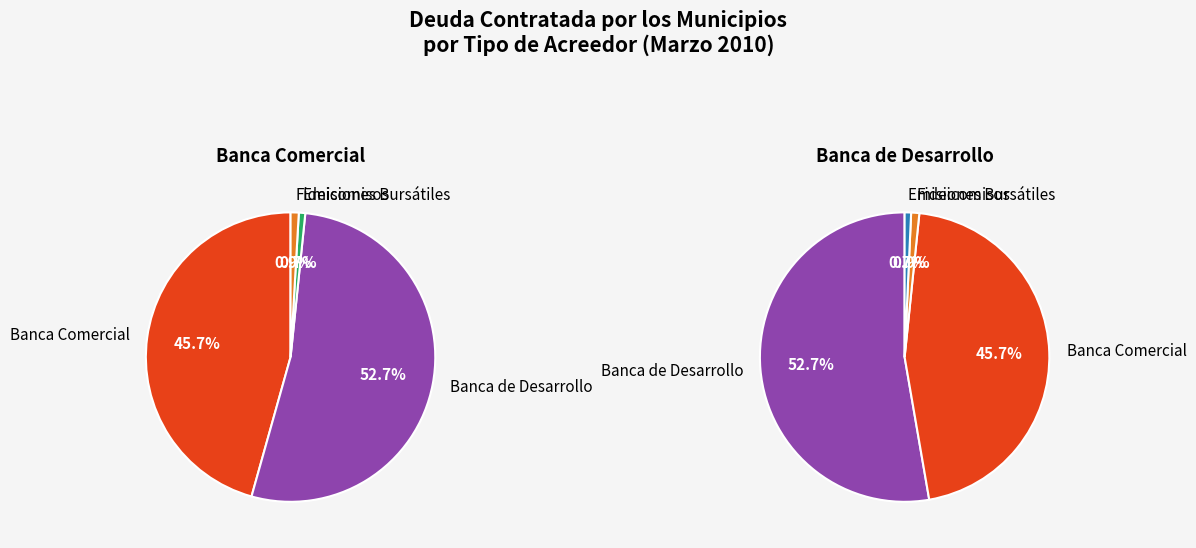

How many slices are in this pie chart?

4